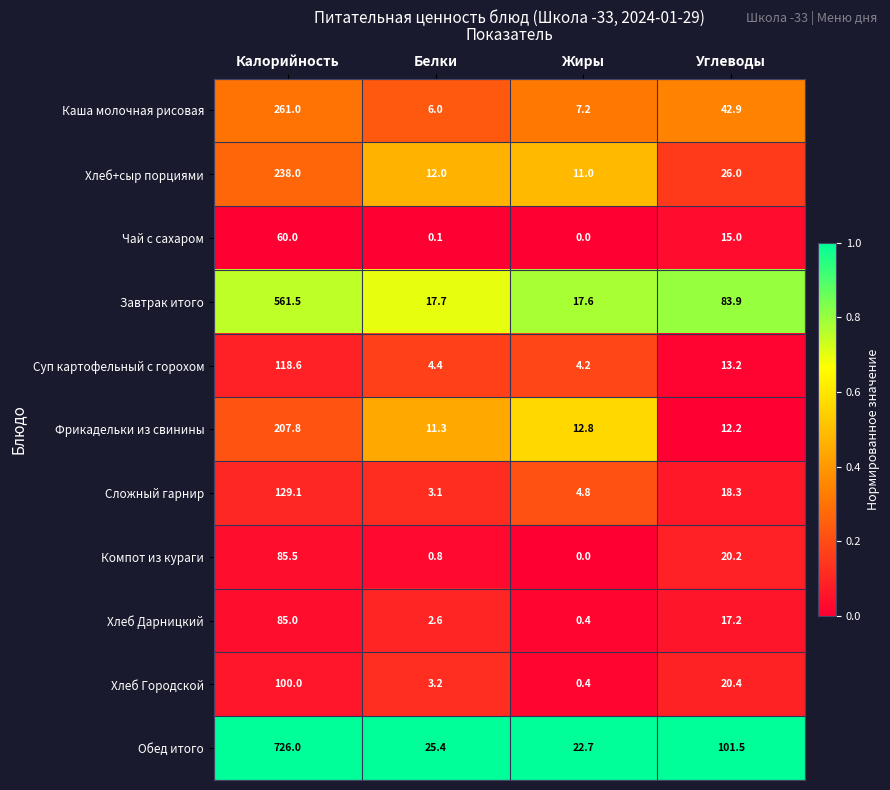

Which series has the largest total across all categories?

Обед итого